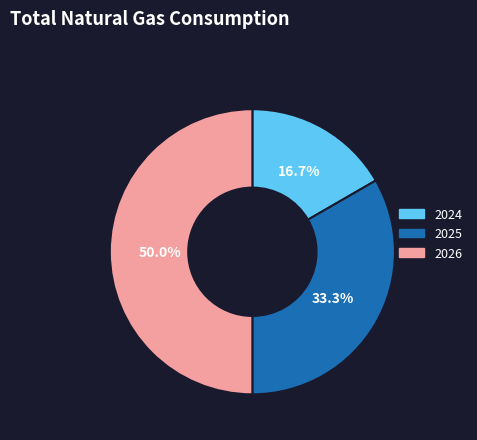

How much of the chart is everything except 2025?

66.7%